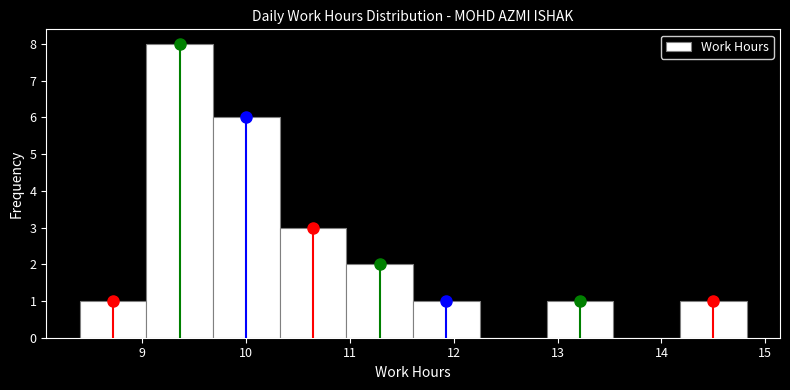

Over which range of the x-axis is the bar tallest?

9.0 to 9.7